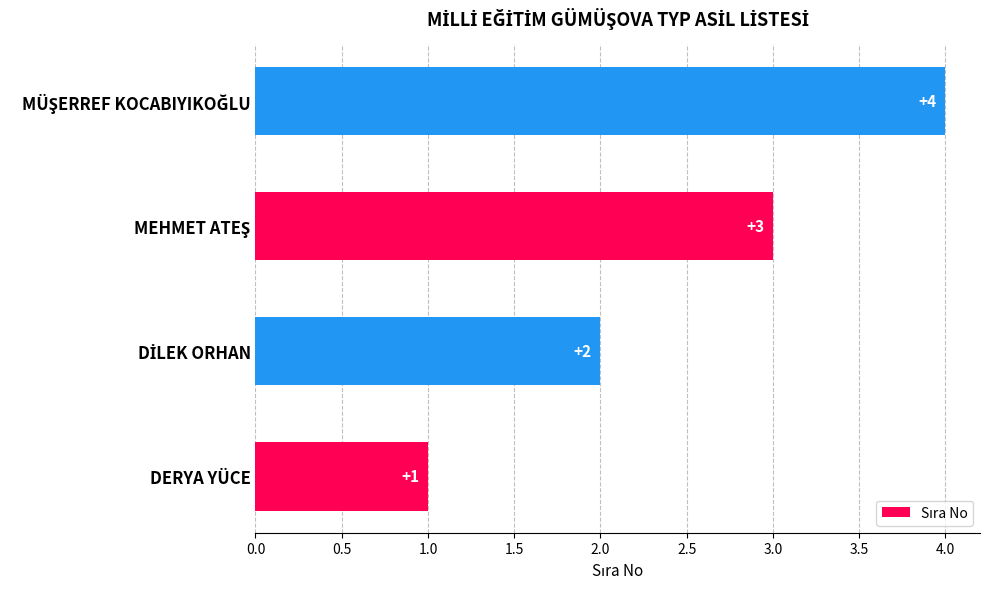

What is the difference between the maximum and minimum values?

3